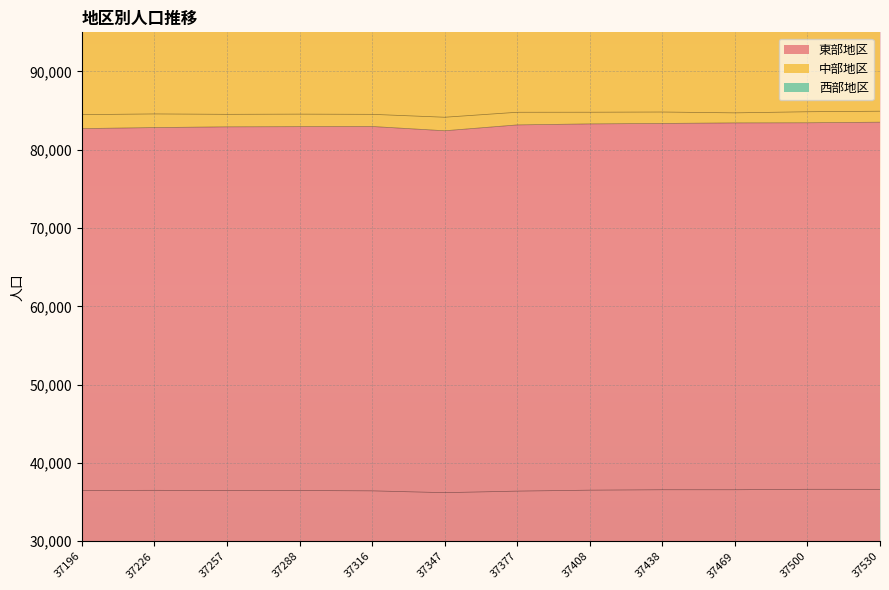

True or false: 西部地区 has more than 0 interior local peaks.

True